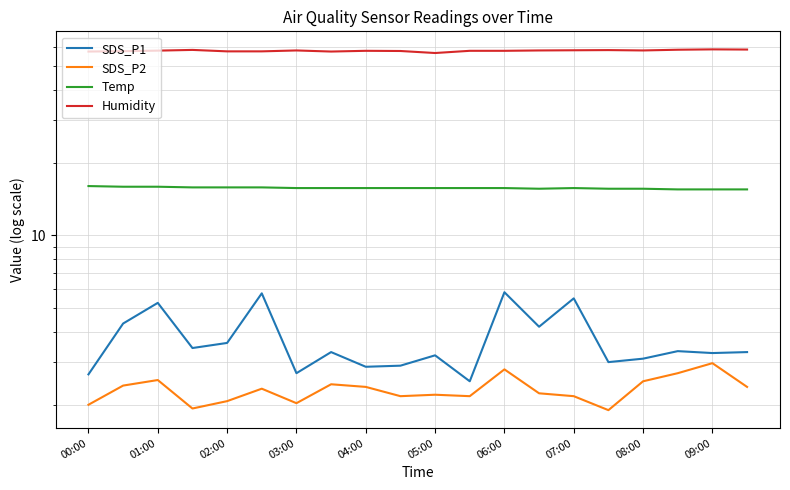

Does the chart have visible grid lines?

Yes